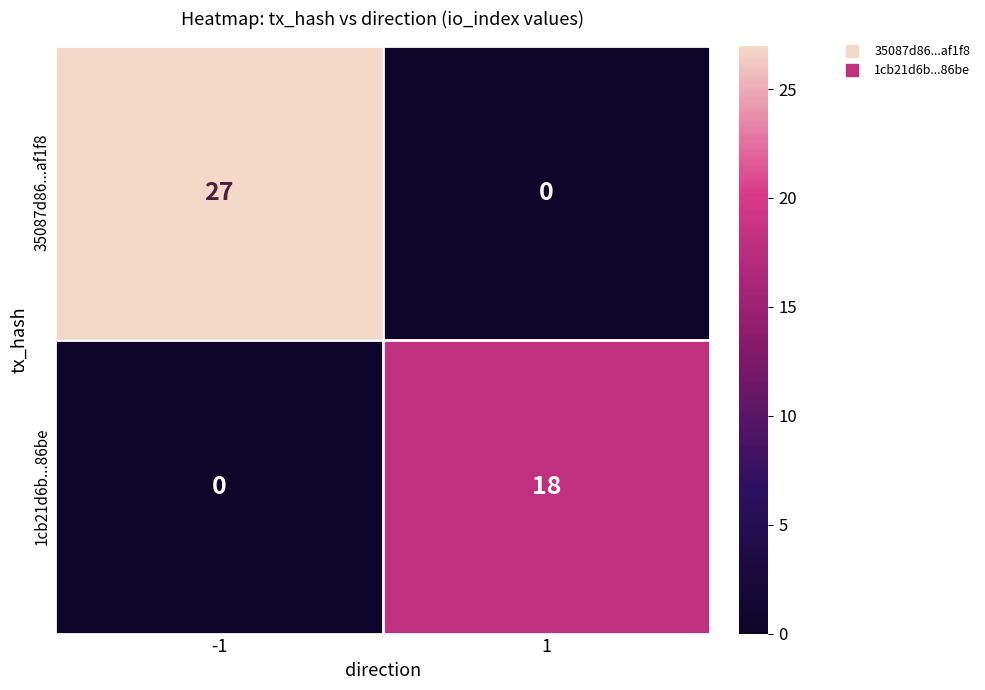

Rank the series at 1 from lowest to highest value.

35087d86...af1f8, 1cb21d6b...86be